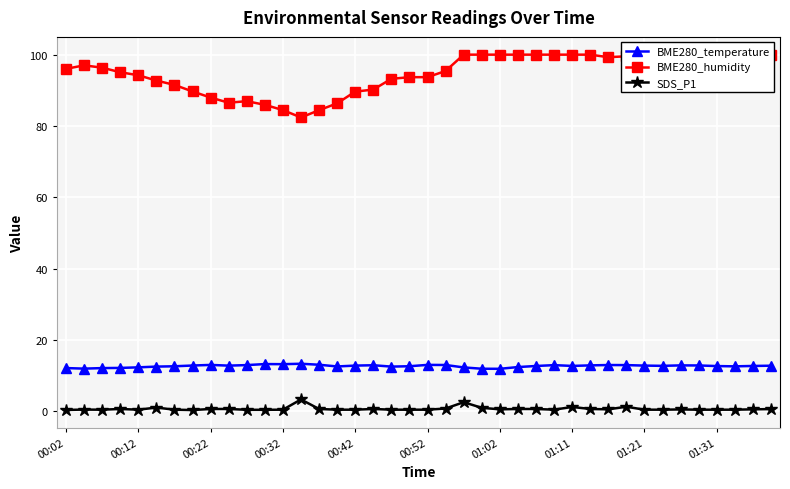

True or false: BME280_temperature and SDS_P1 cross at least once.

False